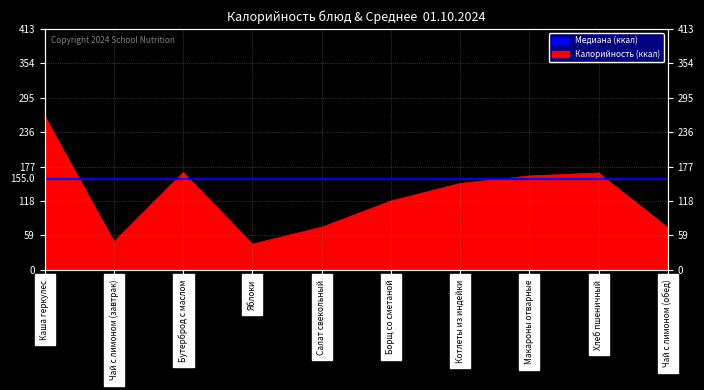

What is the value of the 2nd point from the left?

48